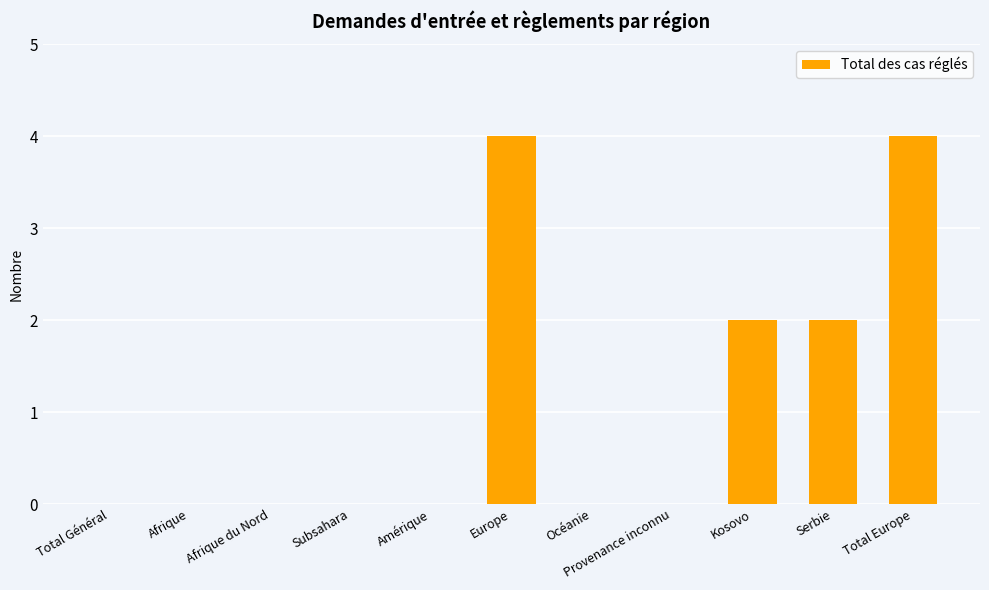

Is it true that the value at Serbie is 2?

True